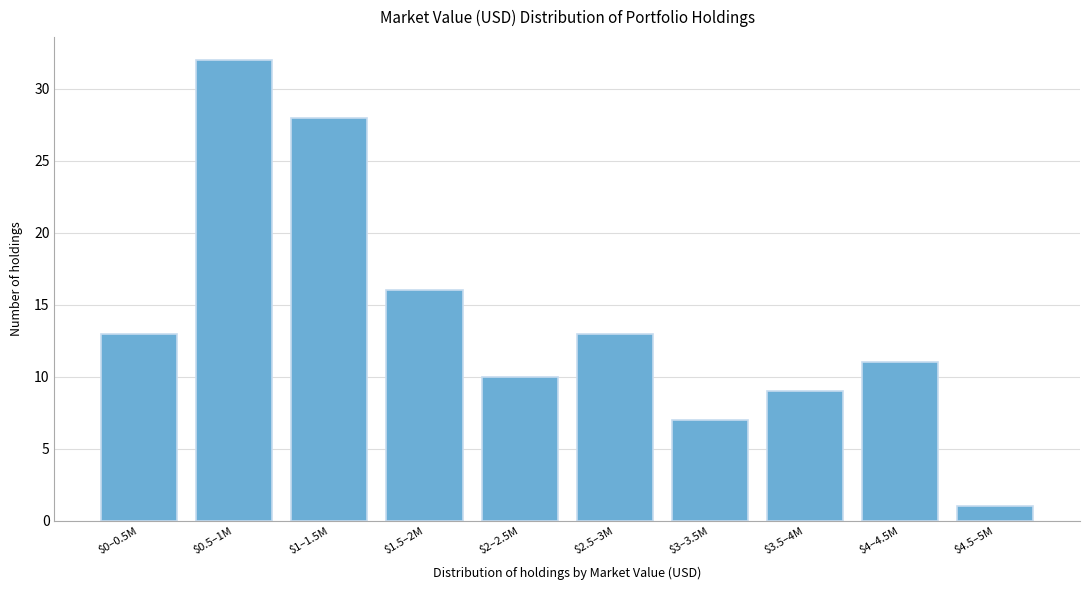

Reading left to right, transcribe all the data shown in this chart.

13	32	28	16	10	13	7	9	11	1